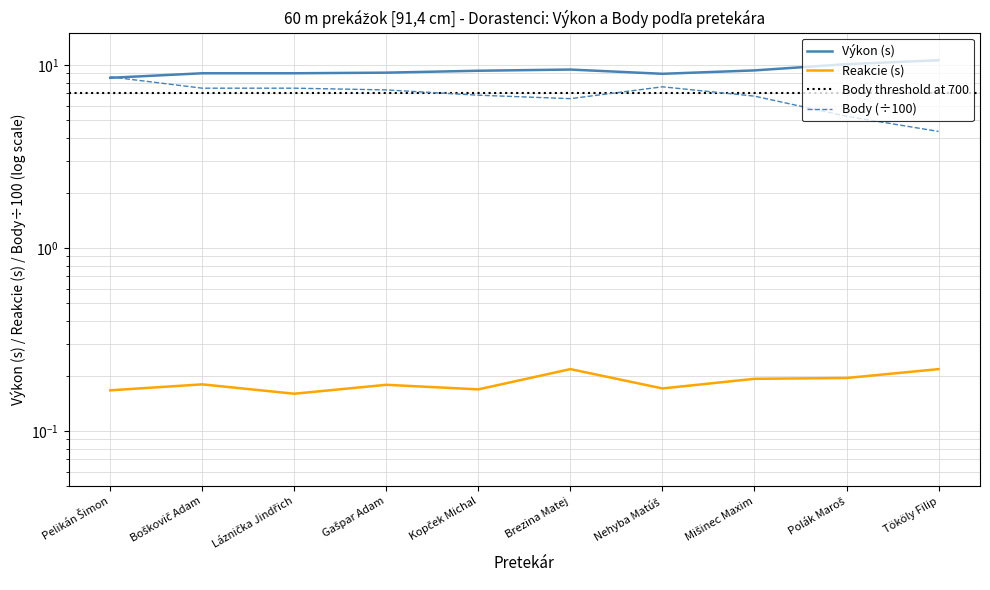

What is the difference between the highest and lowest values at Kopček Michal?

9.1